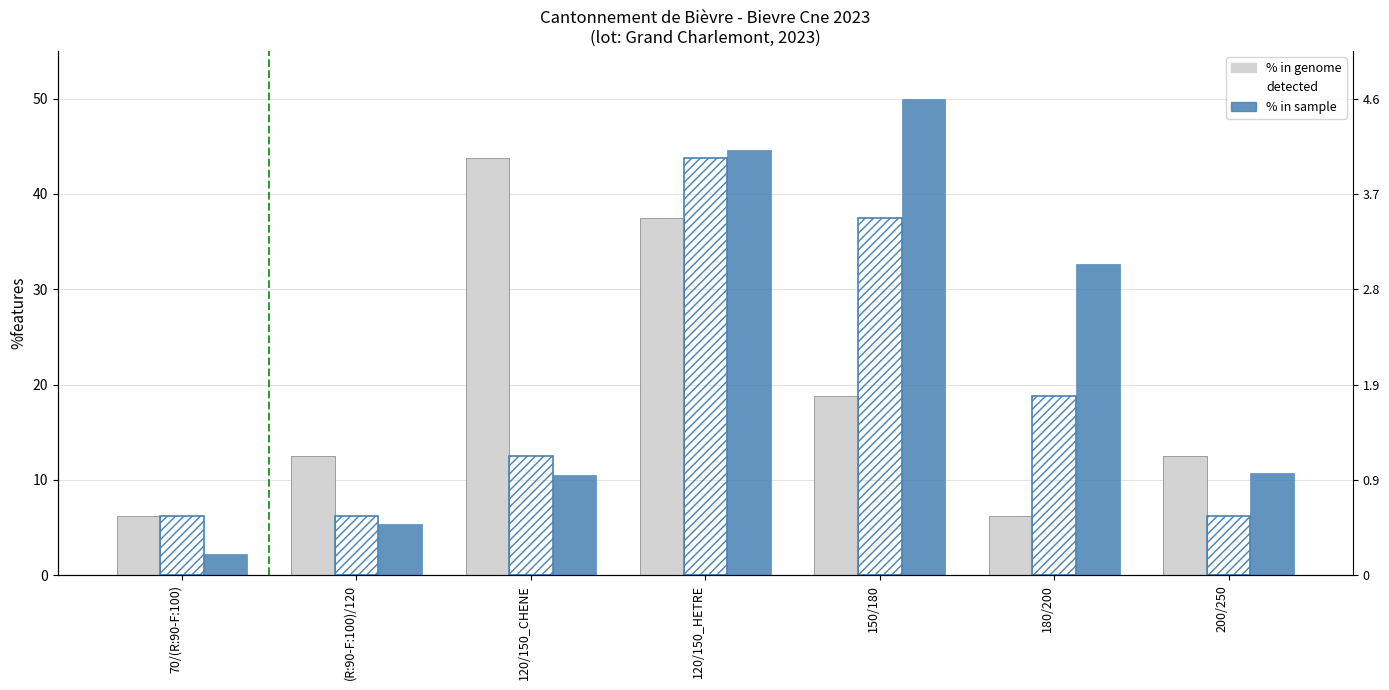

At which category is the sum across all series the highest?

120/150_HETRE